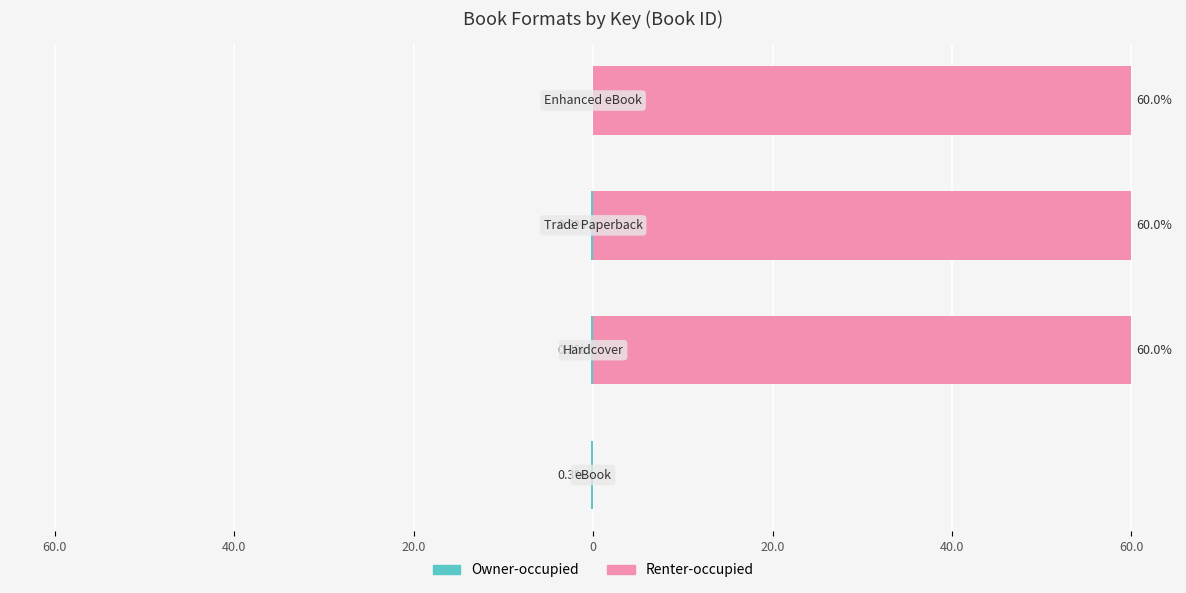

Is the value of Renter-occupied at 40.0 greater than the value of Owner-occupied at 0?

Yes